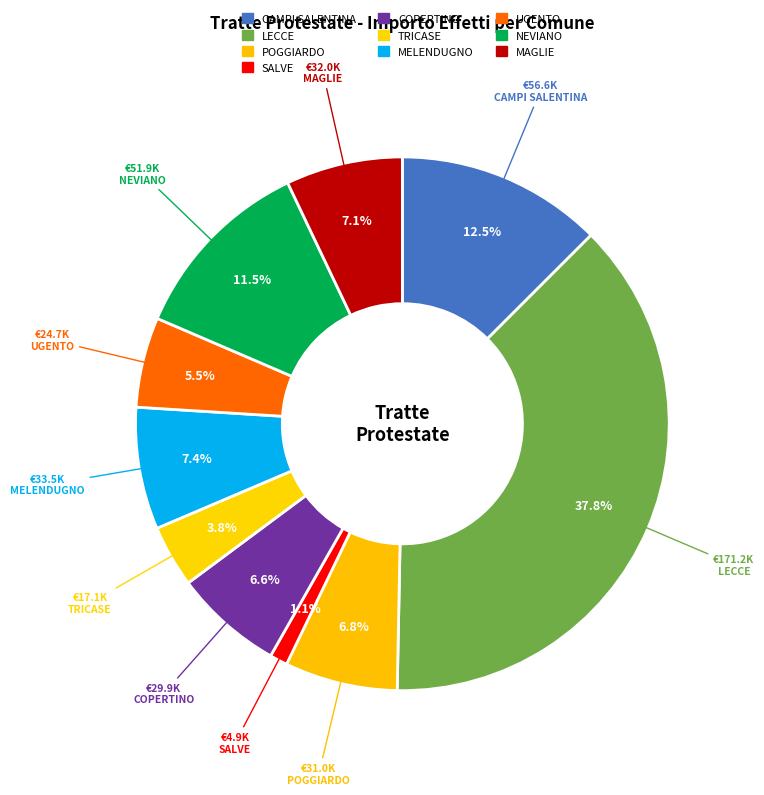

Which slice is the smallest?

SALVE